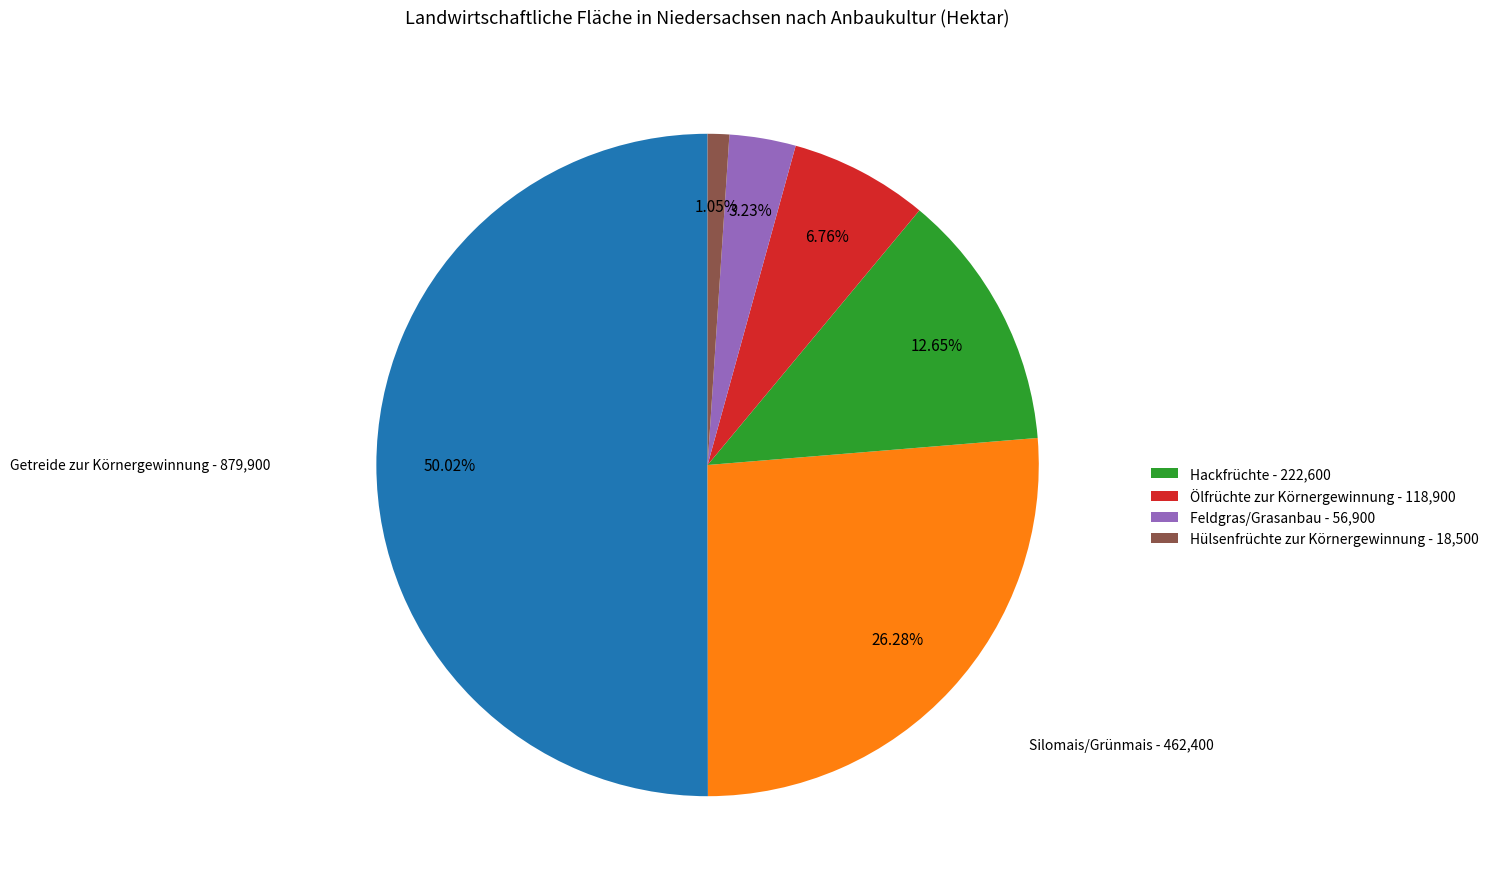

Count the number of slices in the pie.

6